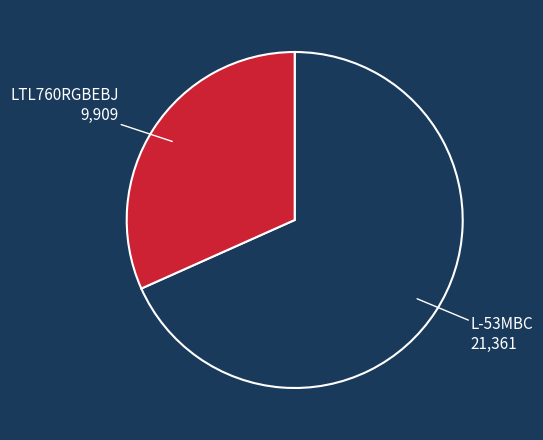

Is there a majority slice in this chart?

Yes